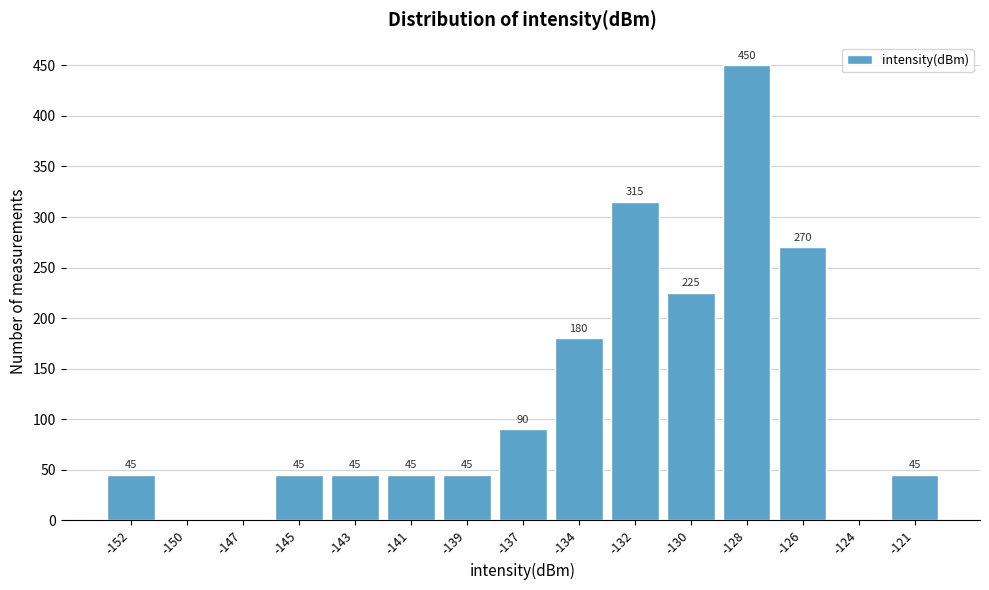

Reading left to right, what are all the values shown in this chart?

-152=45	-150=0	-147=0	-145=45	-143=45	-141=45	-139=45	-137=90	-134=180	-132=315	-130=225	-128=450	-126=270	-124=0	-121=45